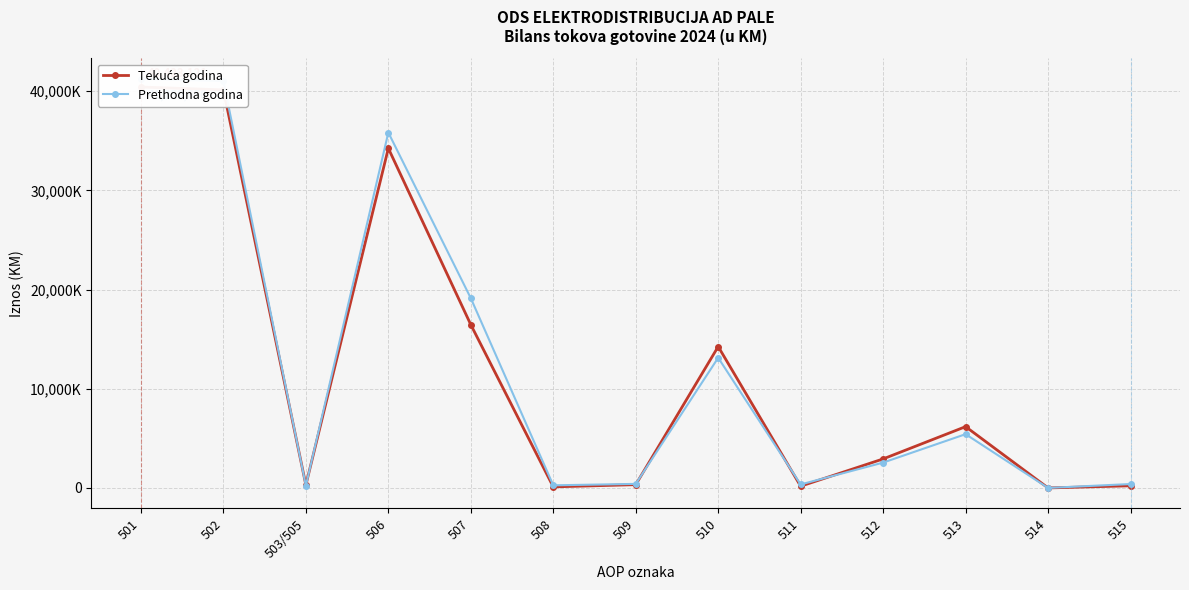

Which series has the largest range (max minus min)?

Prethodna godina